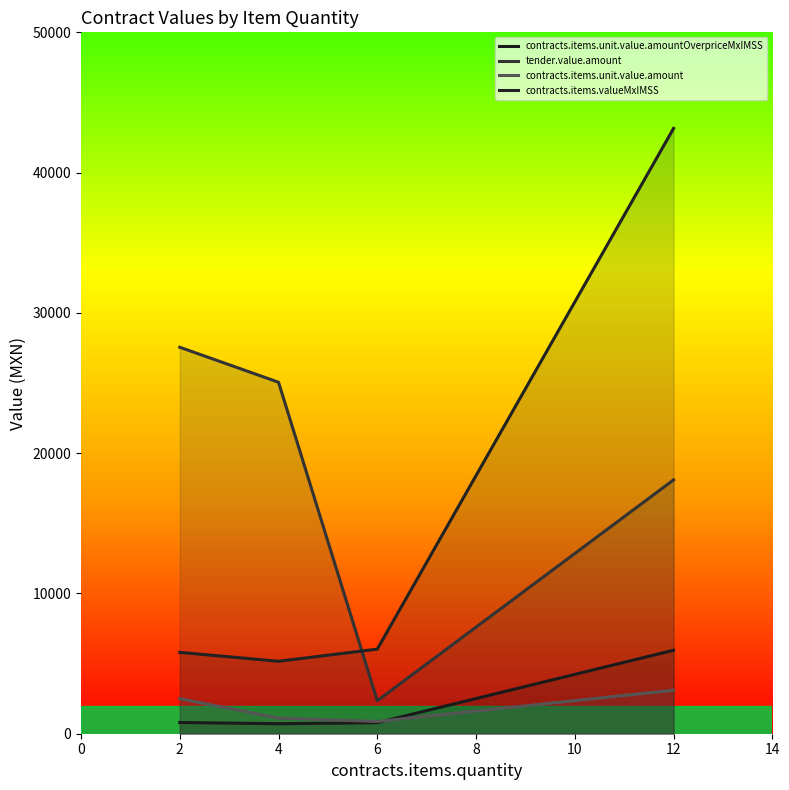

What is the average value of the contracts.items.unit.value.amountOverpriceMxIMSS series?

2062.8